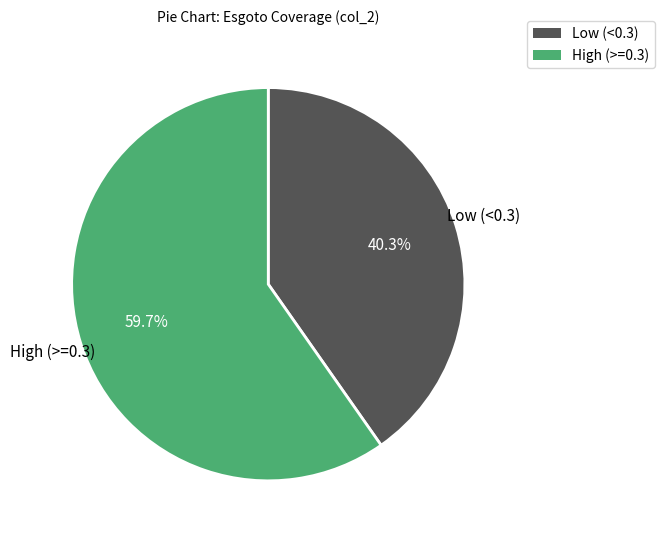

Rank the categories by value from lowest to highest.

Low (<0.3), High (>=0.3)